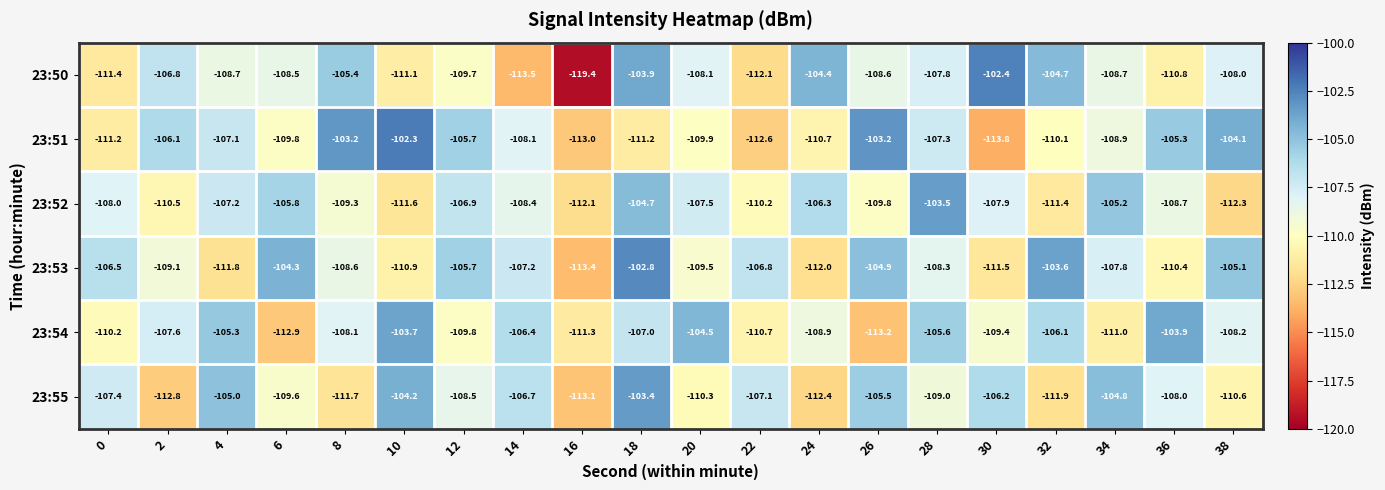

List the series in order of their peak value, lowest first.

23:54, 23:52, 23:55, 23:53, 23:50, 23:51